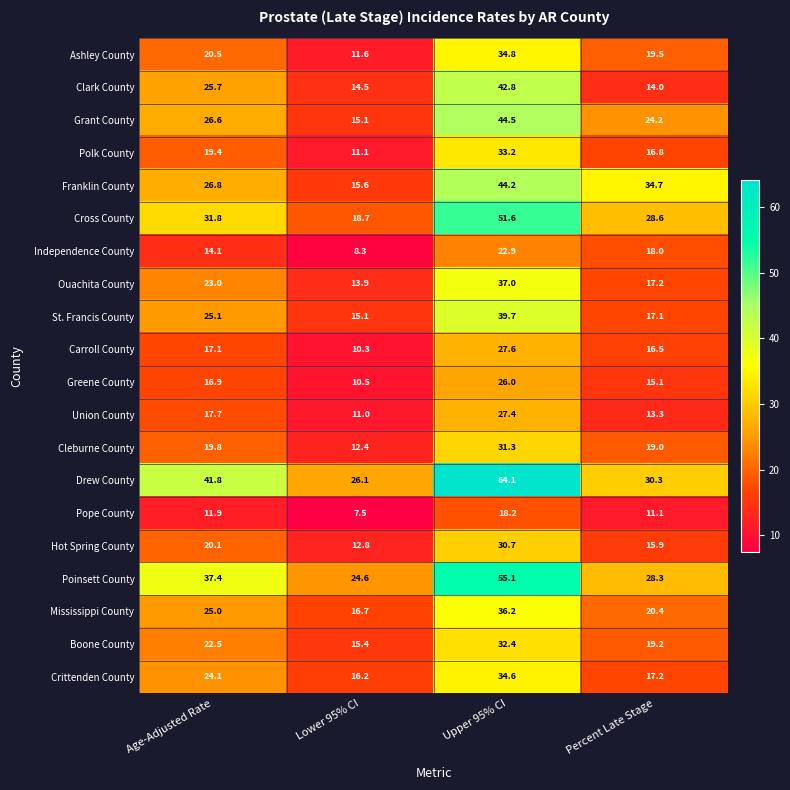

At which label does Drew County first exceed 41?

Age-Adjusted Rate